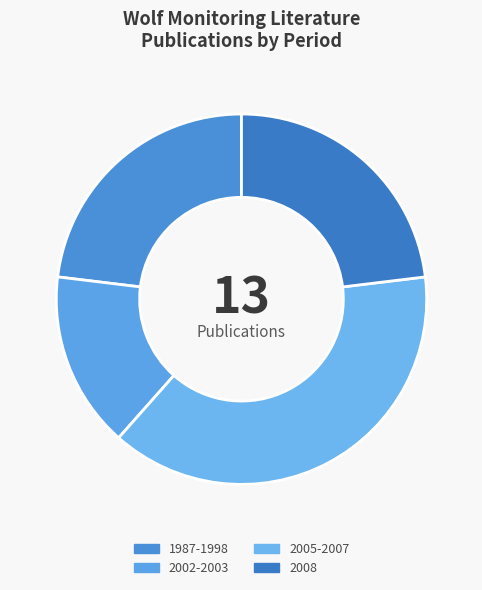

What portion of the pie excludes 1987-1998?

76.9%